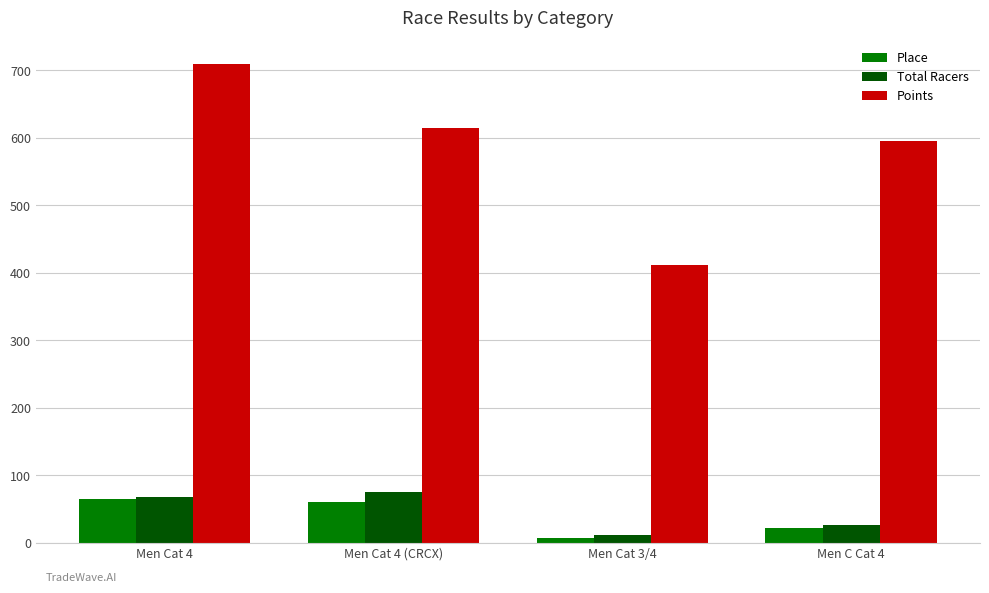

Which series changed the most between Men Cat 4 and Men Cat 4 (CRCX)?

Points